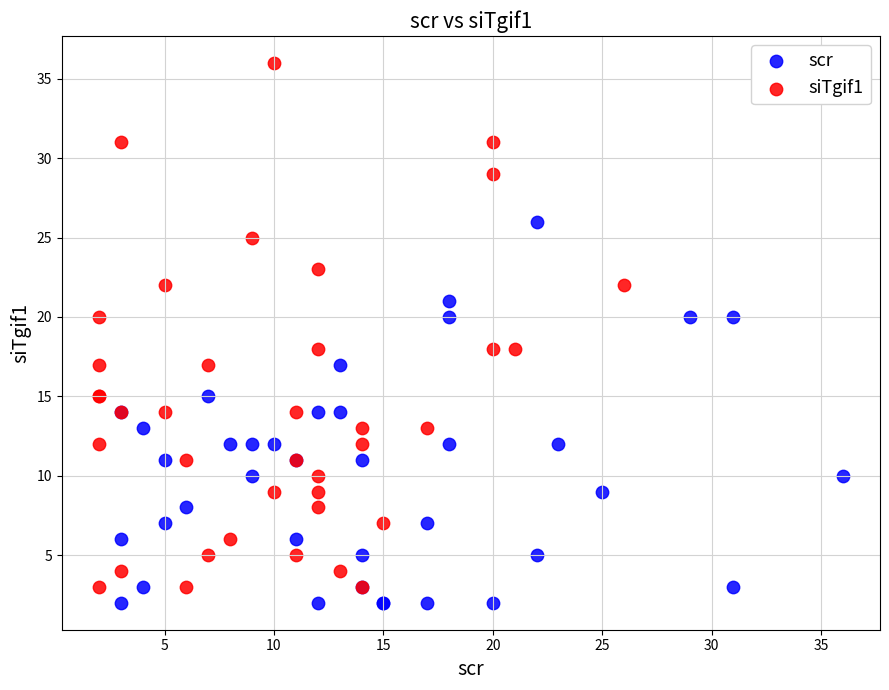

Which series has the largest Y range (max minus min)?

siTgif1